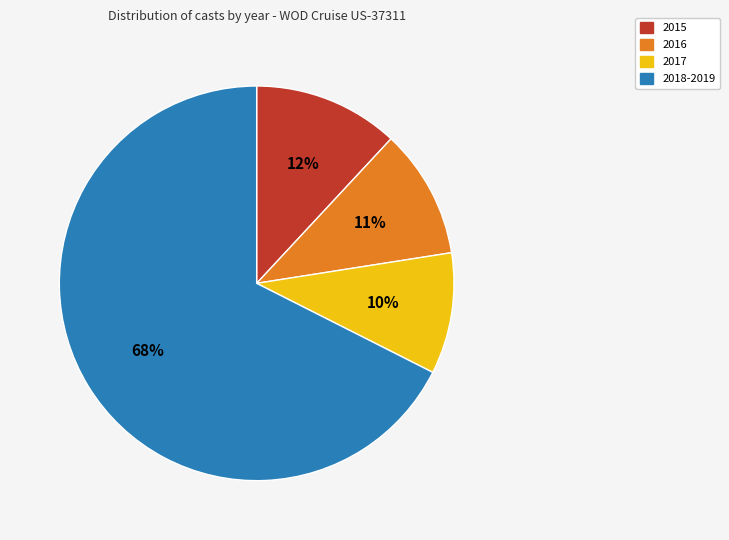

Which slice represents more than half of the pie?

2018-2019